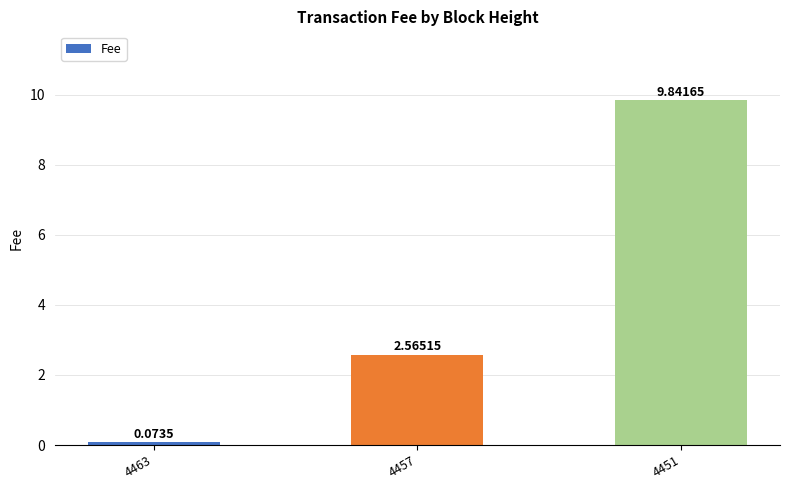

The value at 4457 is 1.4. True or false?

False